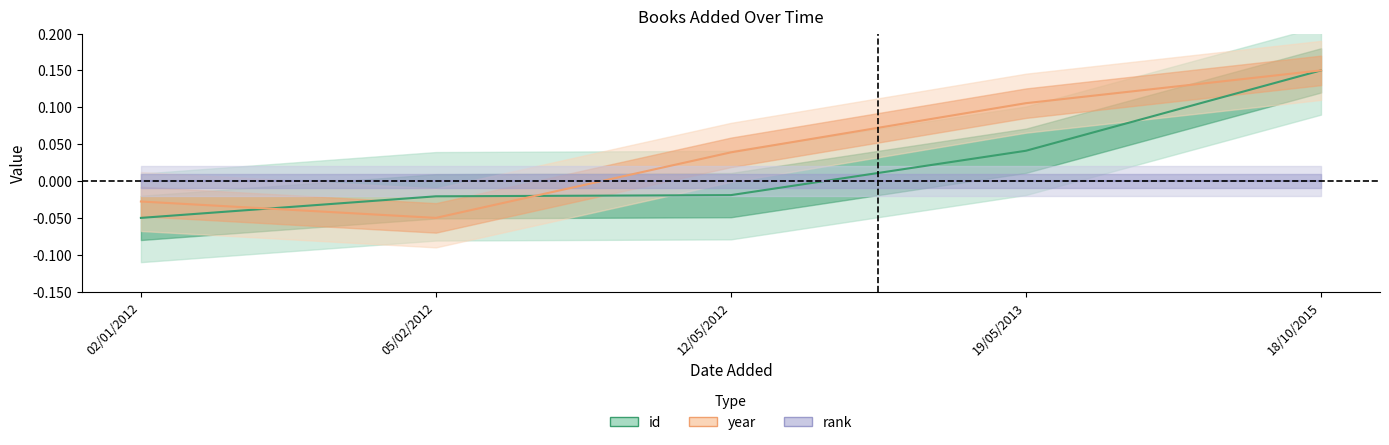

True or false: id and year intersect in this chart.

True